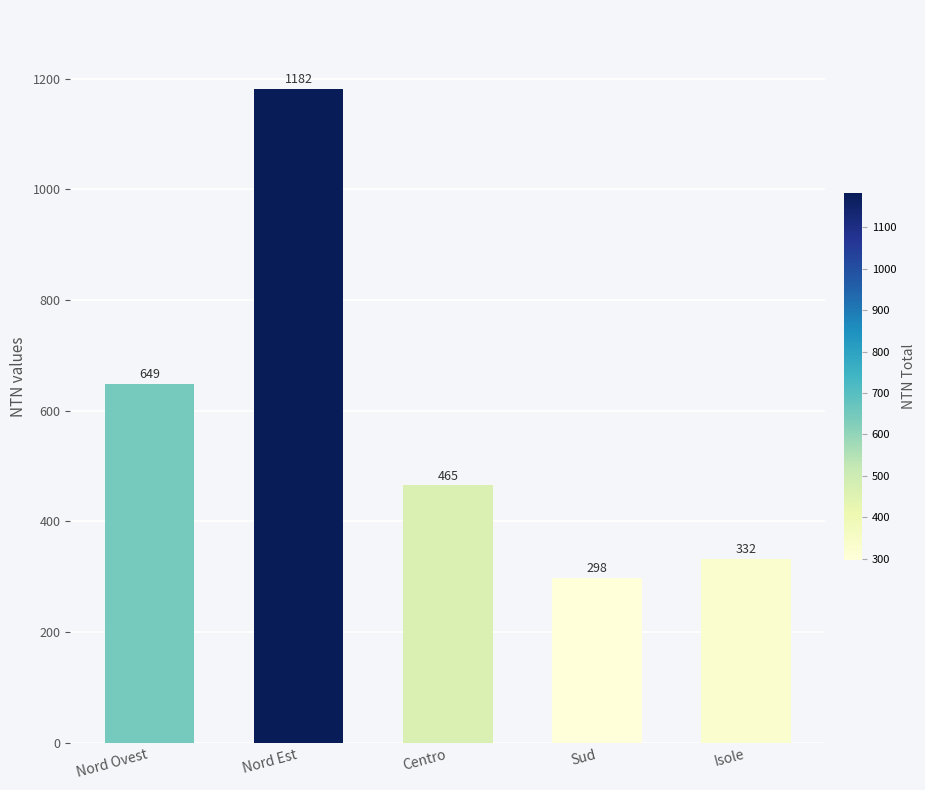

What is the label of the 4th bar from the left?

Sud